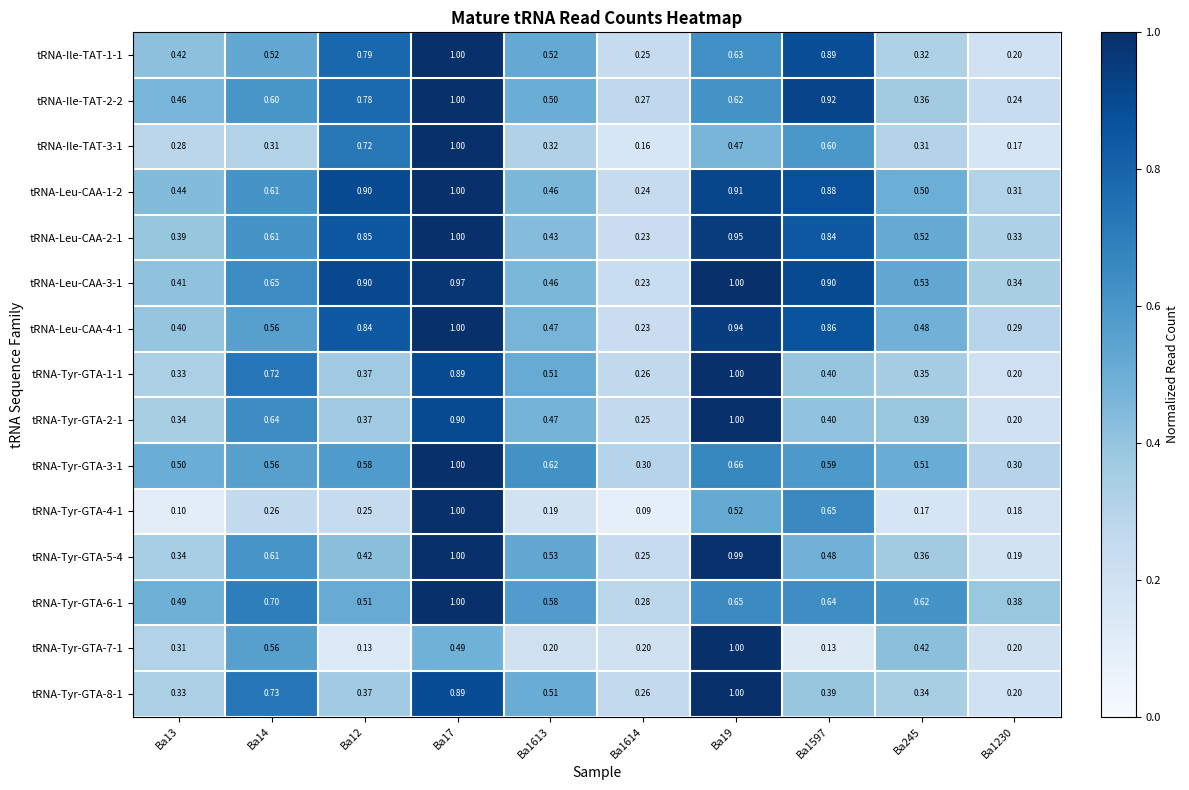

Is the value of tRNA-Tyr-GTA-4-1 at Ba12 greater than the value of tRNA-Leu-CAA-2-1 at Ba1230?

No